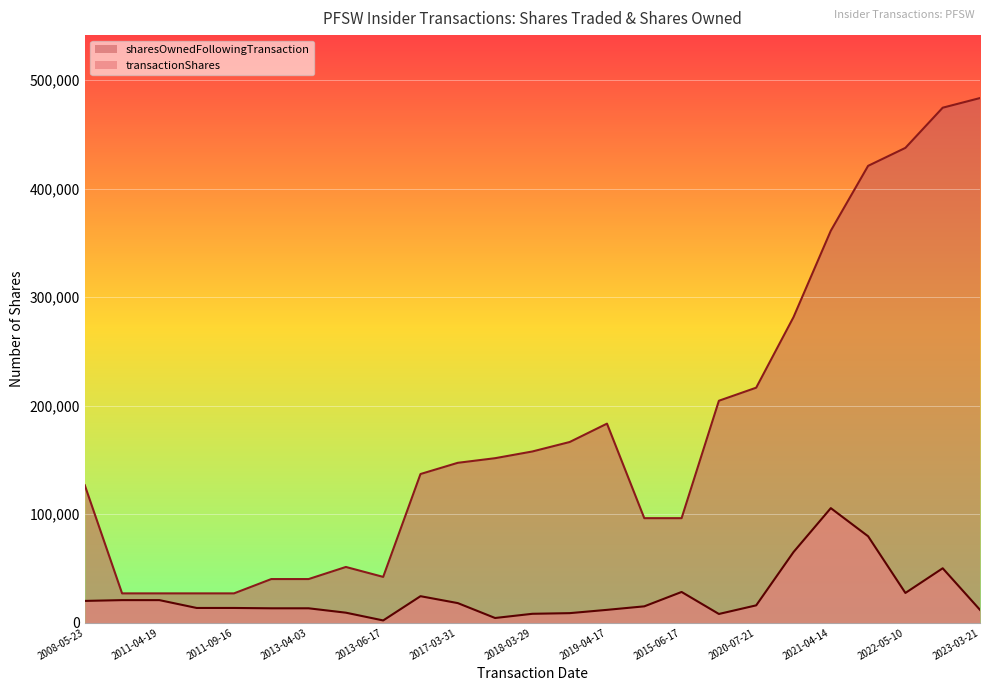

At which label does sharesOwnedFollowingTransaction reach its peak?

2023-03-21